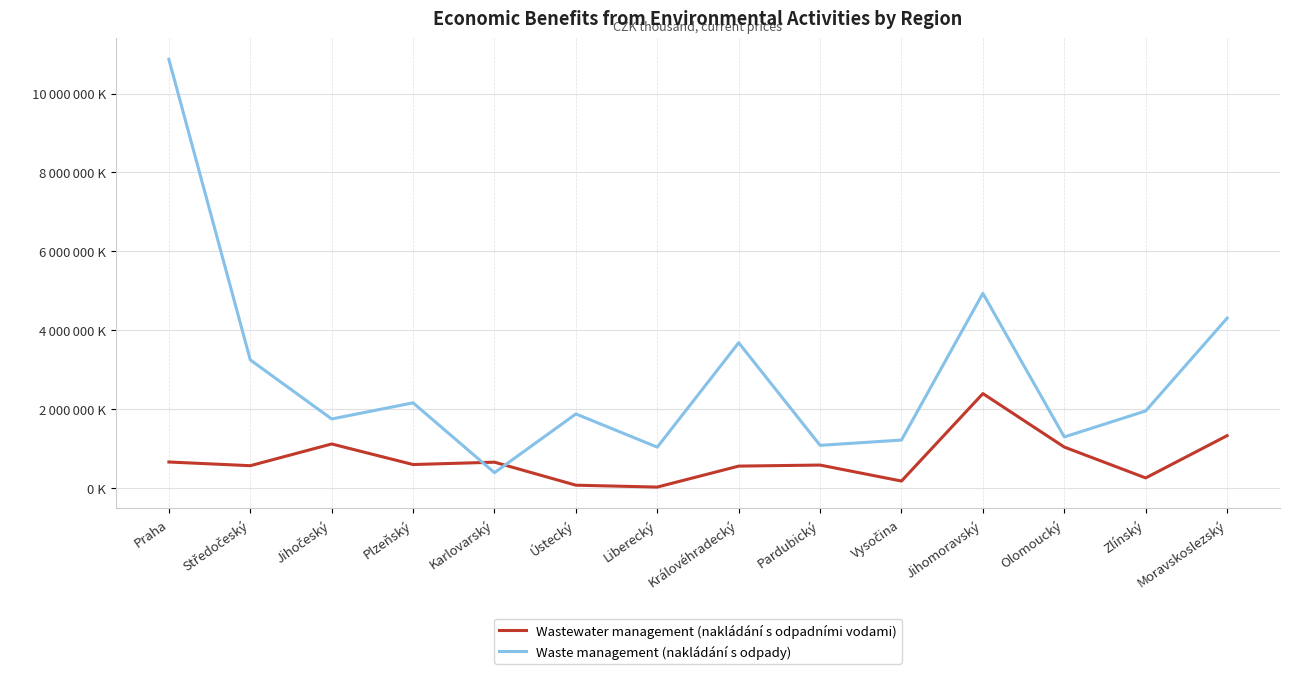

The value of Waste management (nakládání s odpady) at Středočeský is 3248086. True or false?

True